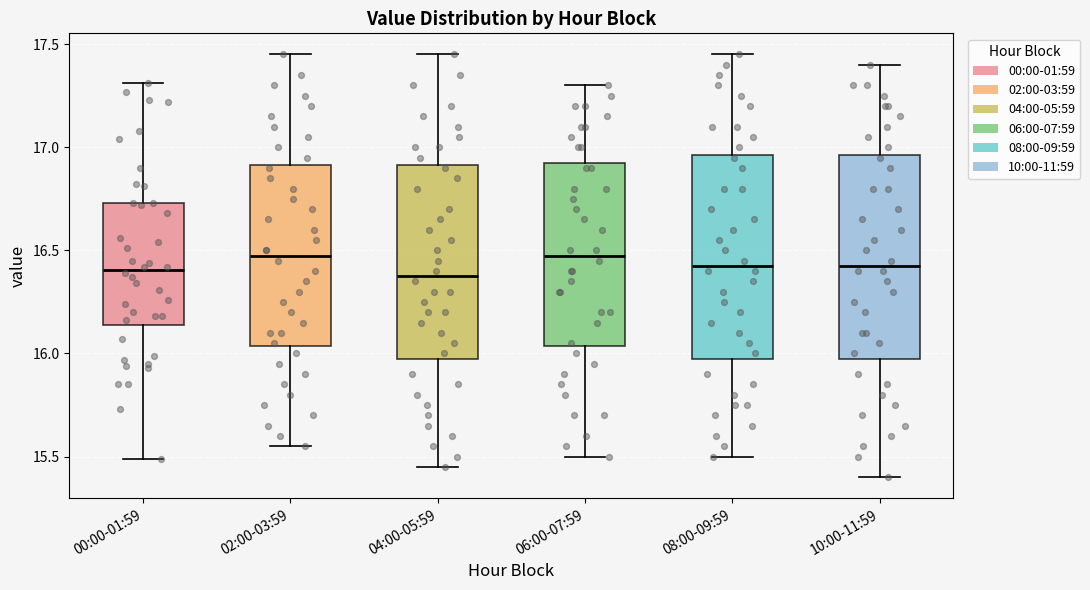

Reading left to right, transcribe this box plot: for each box, give where its median line is, the range the box spans, and where its two whiskers end, as read against the y-axis. The values are not printed on the chart, so give them approximately, as read against the axis.

00:00-01:59: median 16.40, box 16.15 to 16.75, whiskers 15.50 to 17.30
02:00-03:59: median 16.50, box 16.05 to 16.90, whiskers 15.55 to 17.45
04:00-05:59: median 16.40, box 16.00 to 16.90, whiskers 15.45 to 17.45
06:00-07:59: median 16.50, box 16.05 to 16.95, whiskers 15.50 to 17.30
08:00-09:59: median 16.45, box 16.00 to 16.95, whiskers 15.50 to 17.45
10:00-11:59: median 16.45, box 16.00 to 16.95, whiskers 15.40 to 17.40